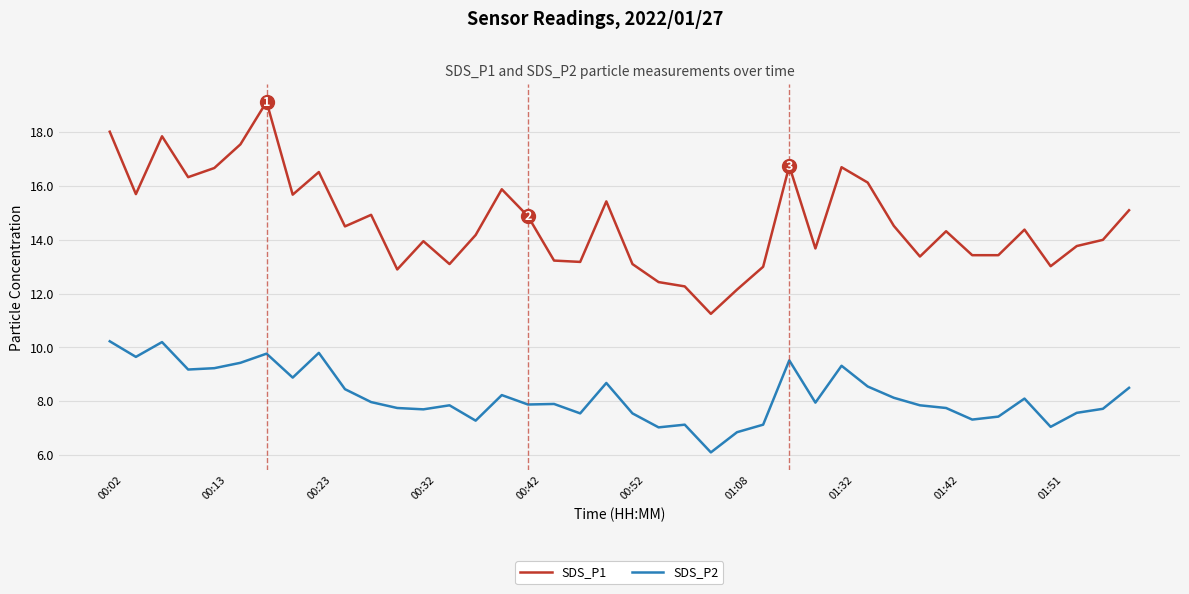

True or false: SDS_P2 and SDS_P1 intersect in this chart.

False